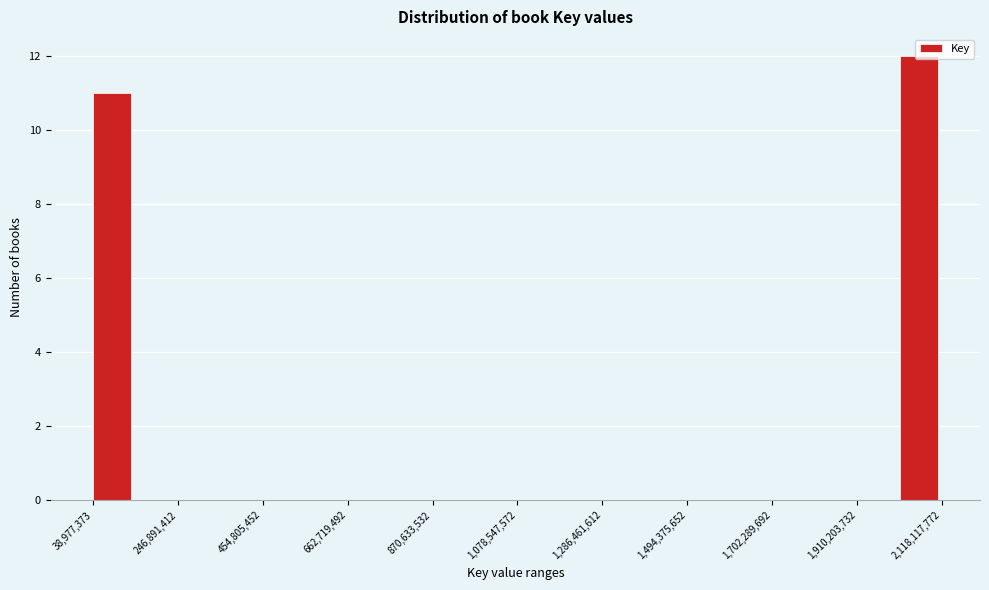

Read against the x-axis, roughly where is the centre of the tallest bar?

2050000000